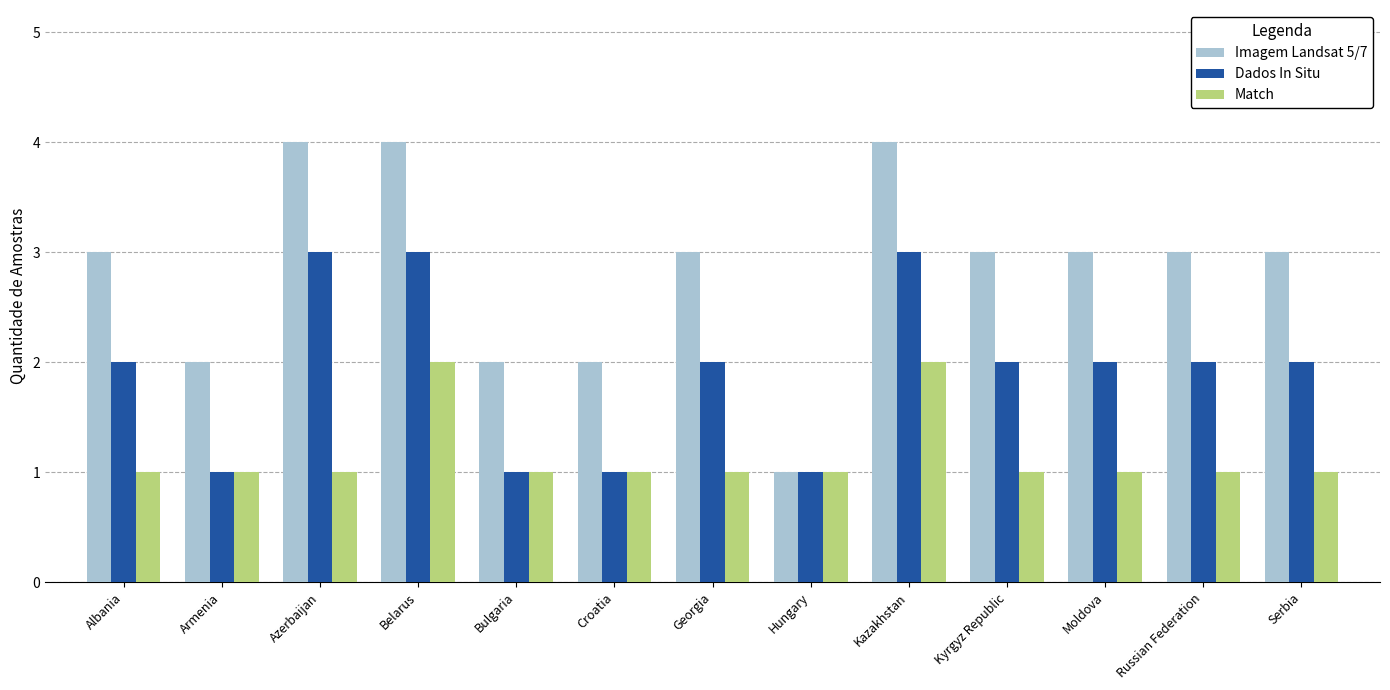

What is the maximum value for Dados In Situ?

3